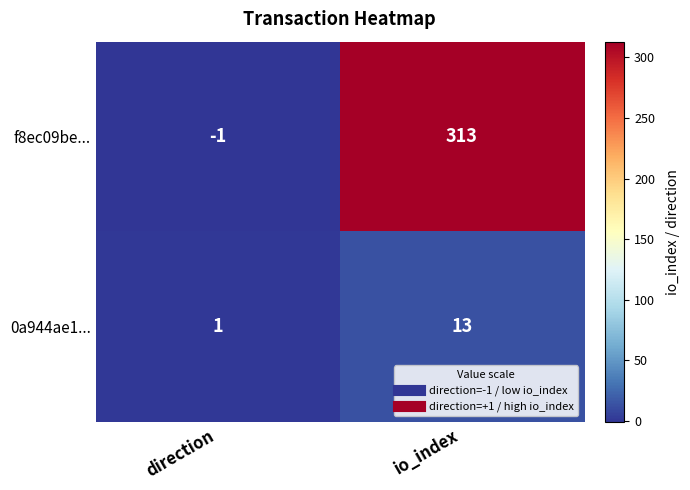

What is the smallest value displayed?

-1